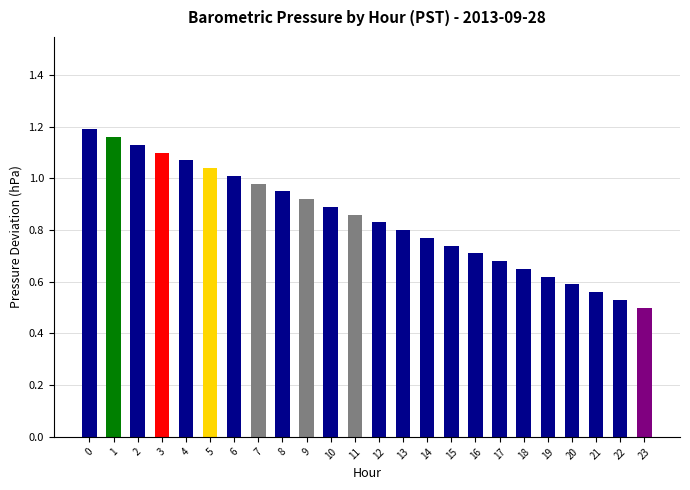

What is the change in value from 6 to 9?

-0.1